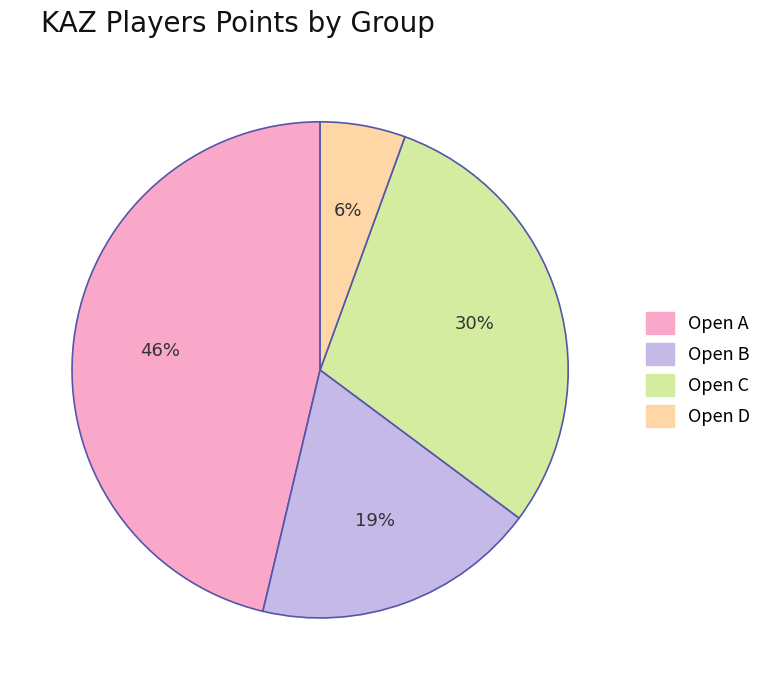

To the nearest percent, what is the difference between the Open B and Open D slice percentages?

13%